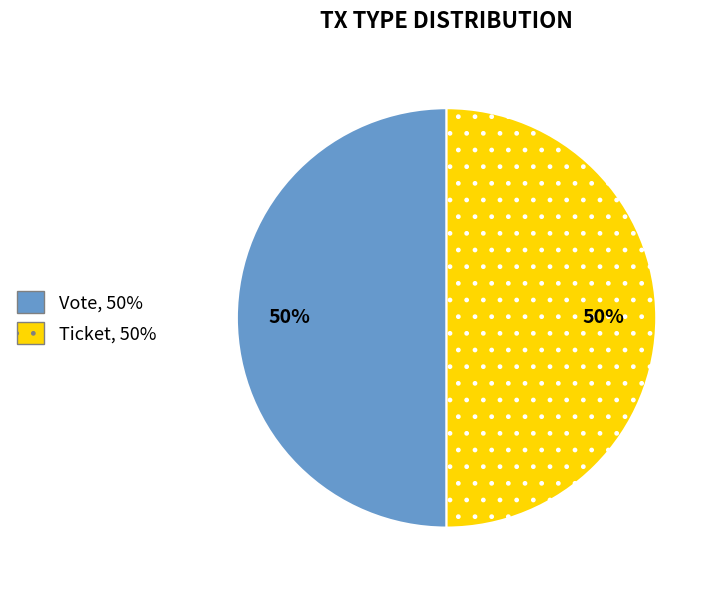

Do Ticket and Vote together represent more than half of the pie?

Yes